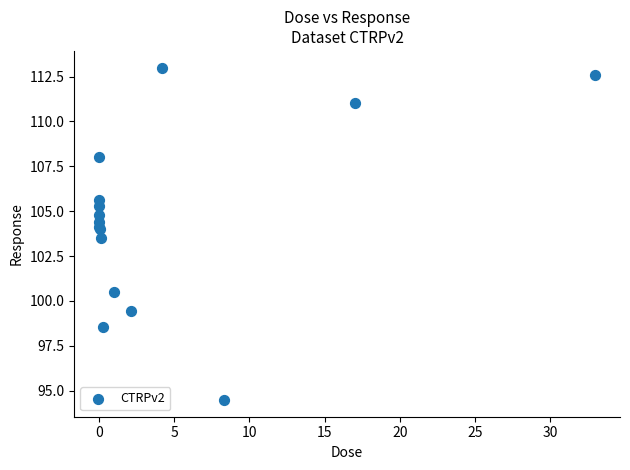

What Y value in the scatter plot is closest to 103?

103.5